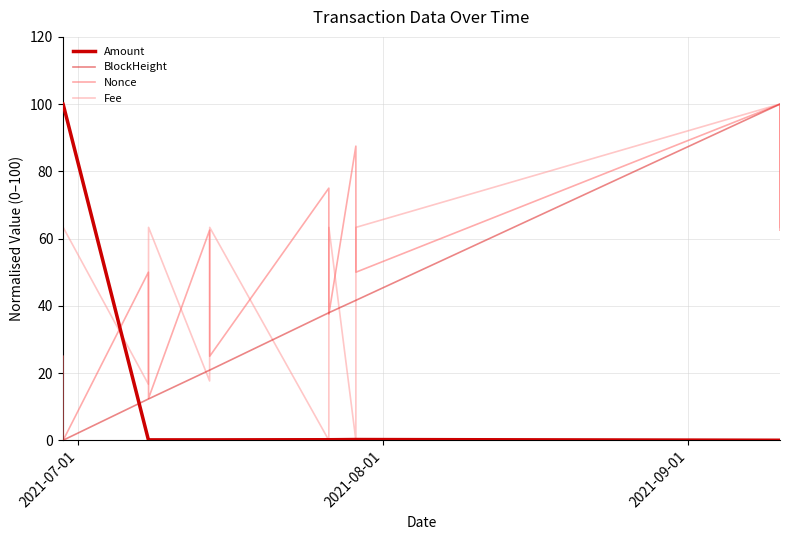

Which series has the largest total across all categories?

Nonce